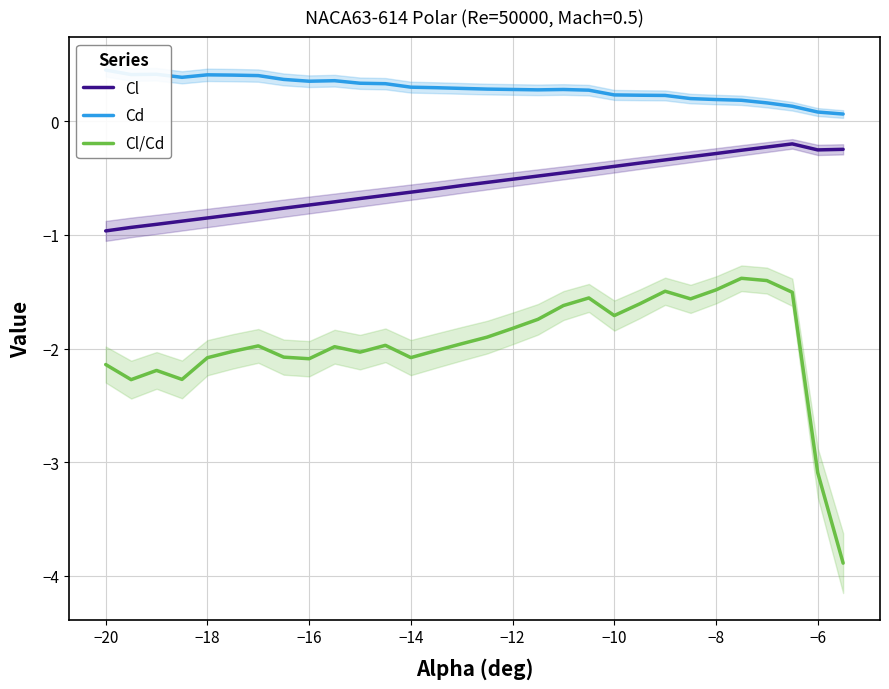

True or false: Cl has a value of -0.7 at −16.

True